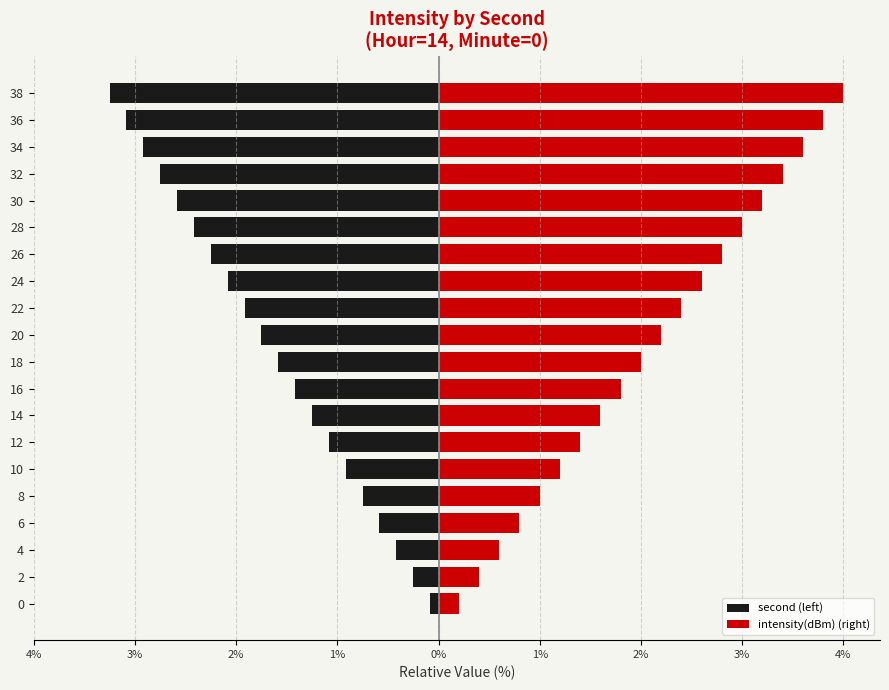

What is the minimum value for intensity(dBm) (right)?

0.2